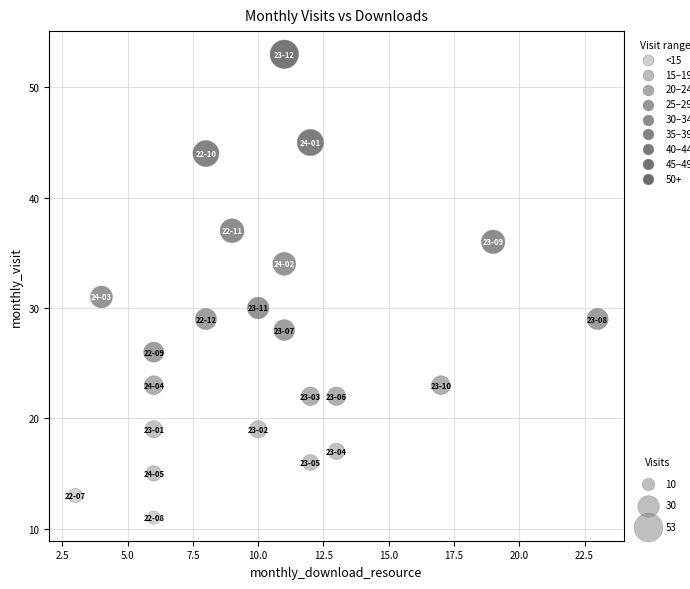

What is the range of X values (max minus min)?

20